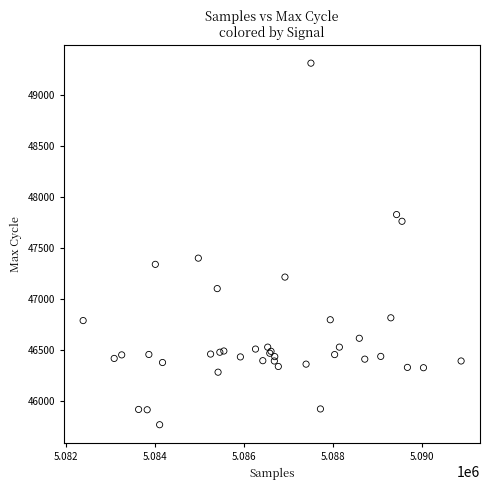

What Y value in the scatter plot is closest to 47541?

47402